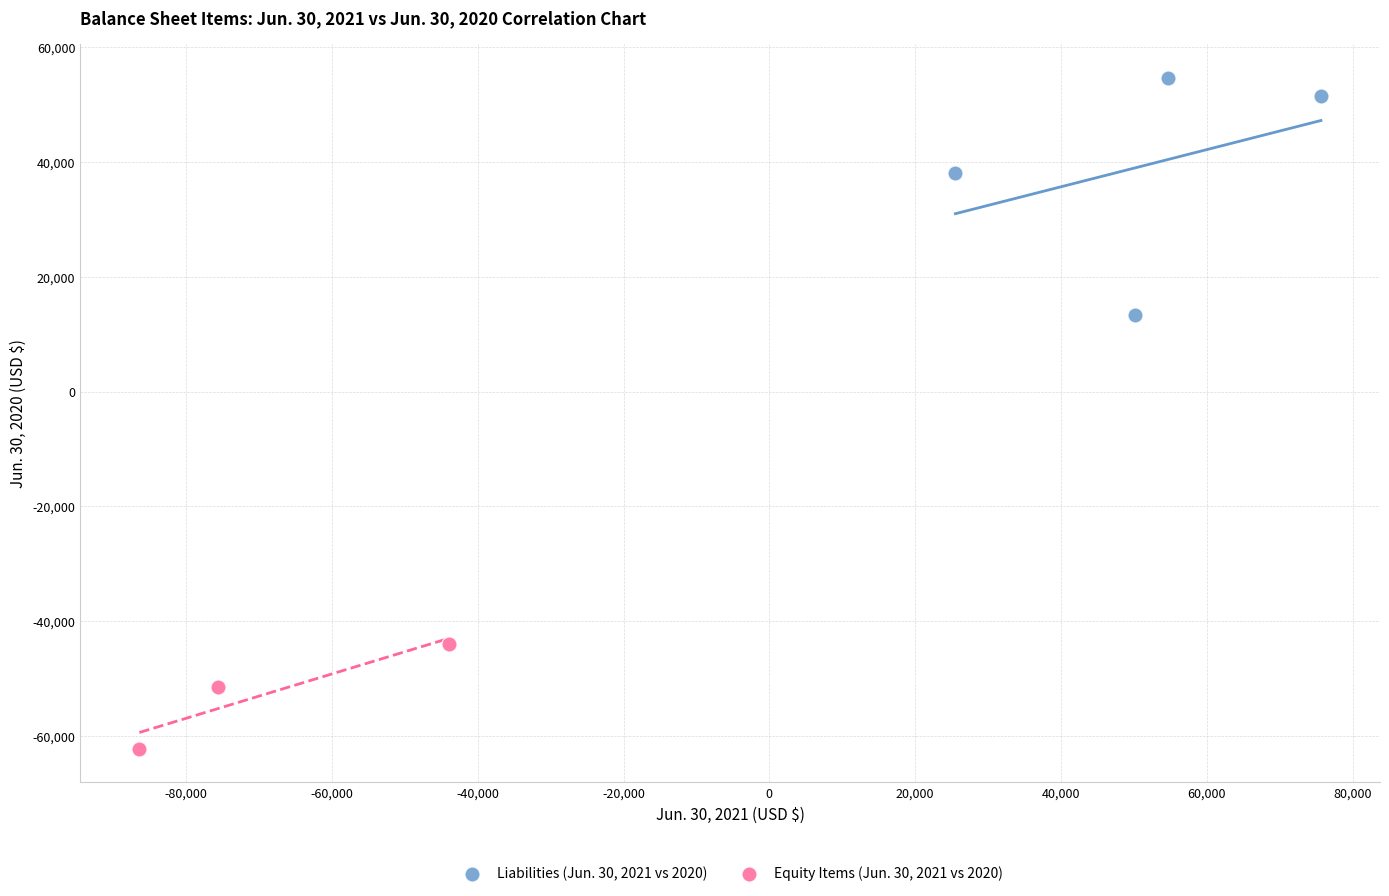

Which series reaches the maximum Y coordinate?

Liabilities (Jun. 30, 2021 vs 2020)